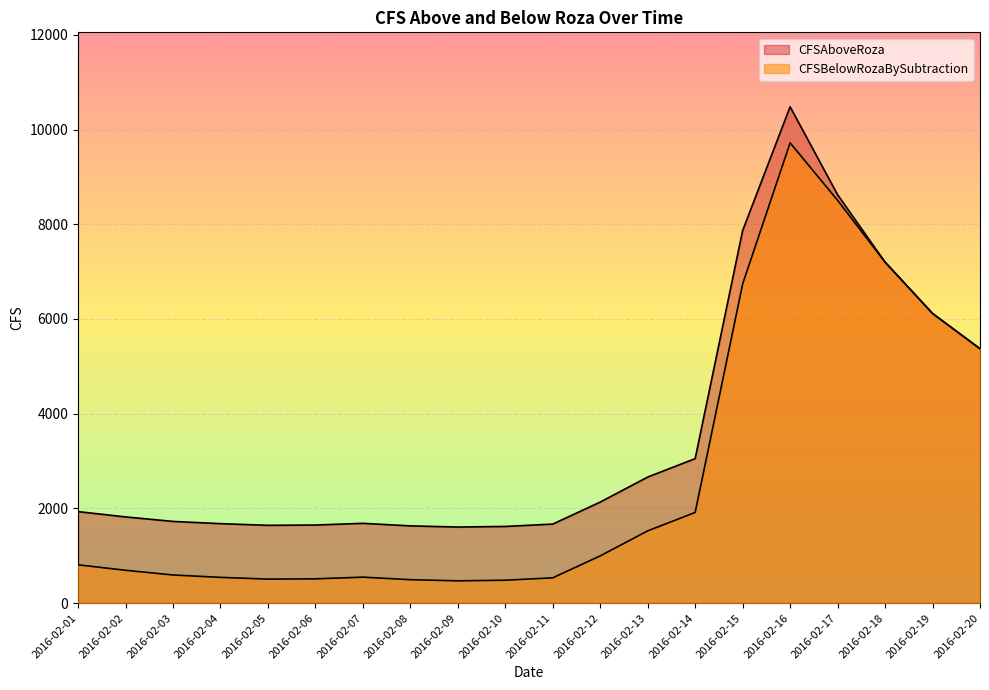

Where does the CFSAboveRoza series first go above 1933?

2016-02-01